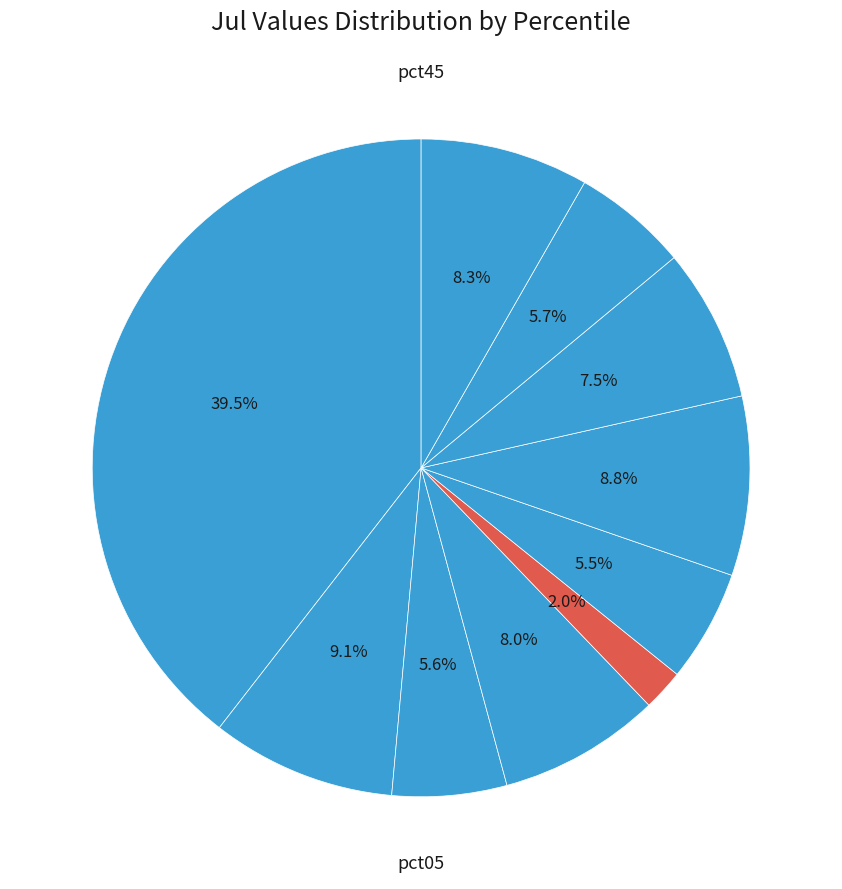

Count the number of slices in the pie.

10